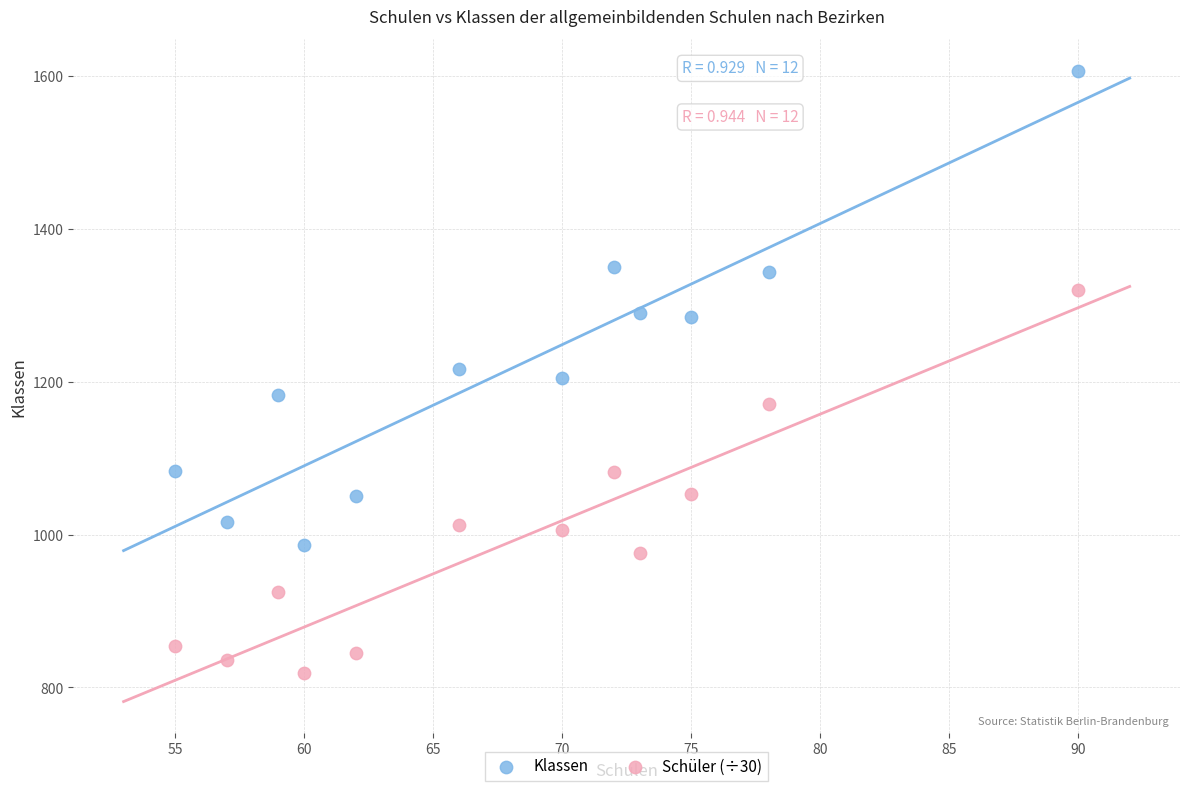

What is the X range (max minus min) for the scatter plot?

35.0